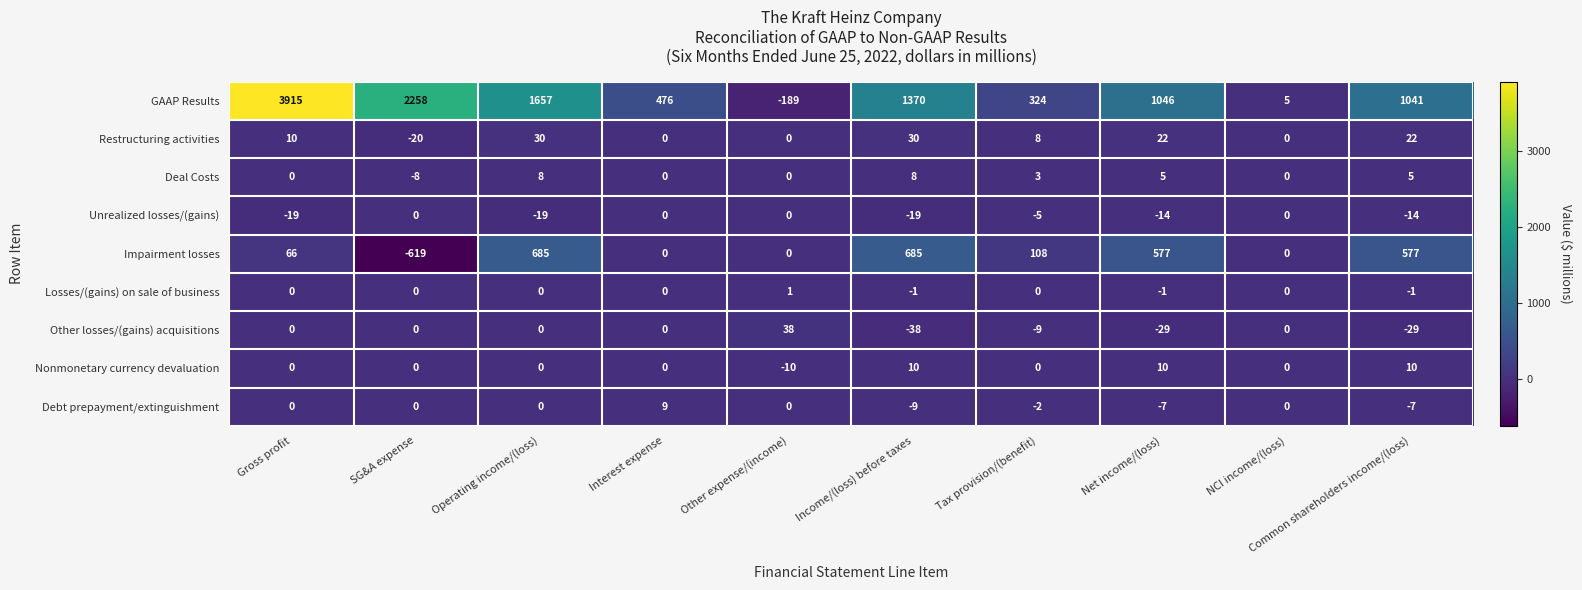

At Net income/(loss), list the series in order from largest to smallest.

GAAP Results, Impairment losses, Restructuring activities, Nonmonetary currency devaluation, Deal Costs, Losses/(gains) on sale of business, Debt prepayment/extinguishment, Unrealized losses/(gains), Other losses/(gains) acquisitions